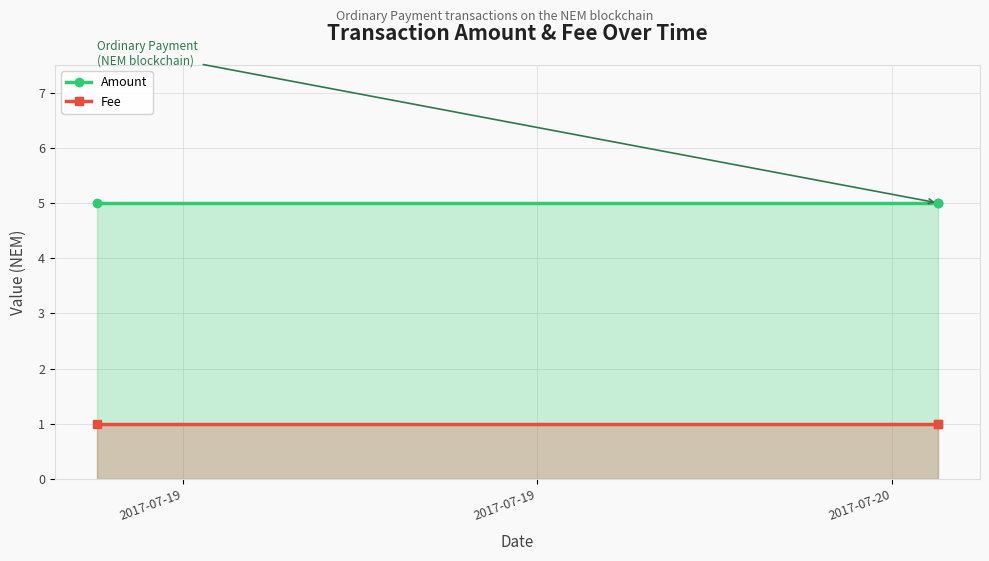

What is the value of the Amount point at the 3rd from the left?

5